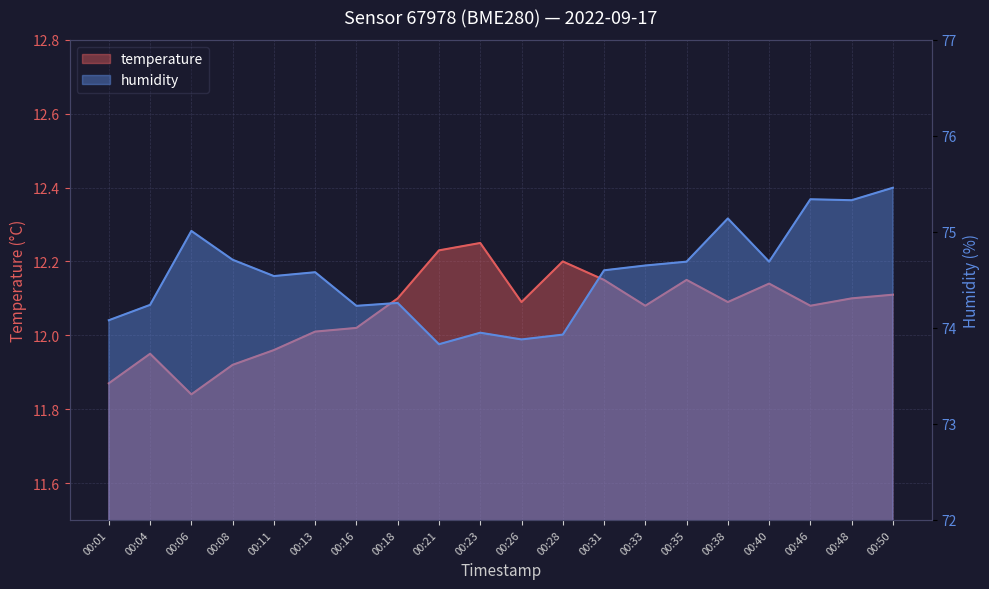

What is the difference between the maximum and minimum values in the temperature series?

0.4